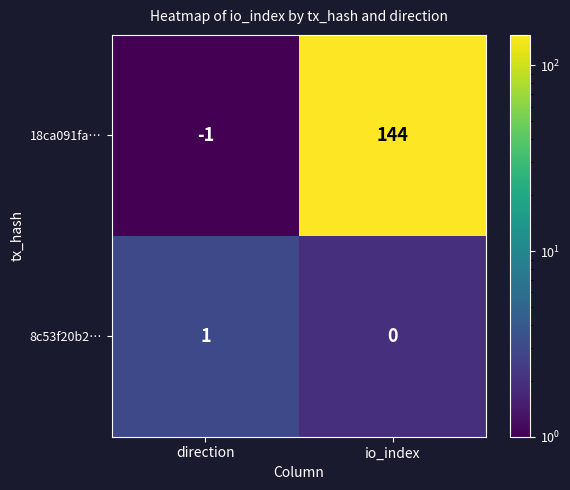

What is the average value of the 18ca091fa… series?

72